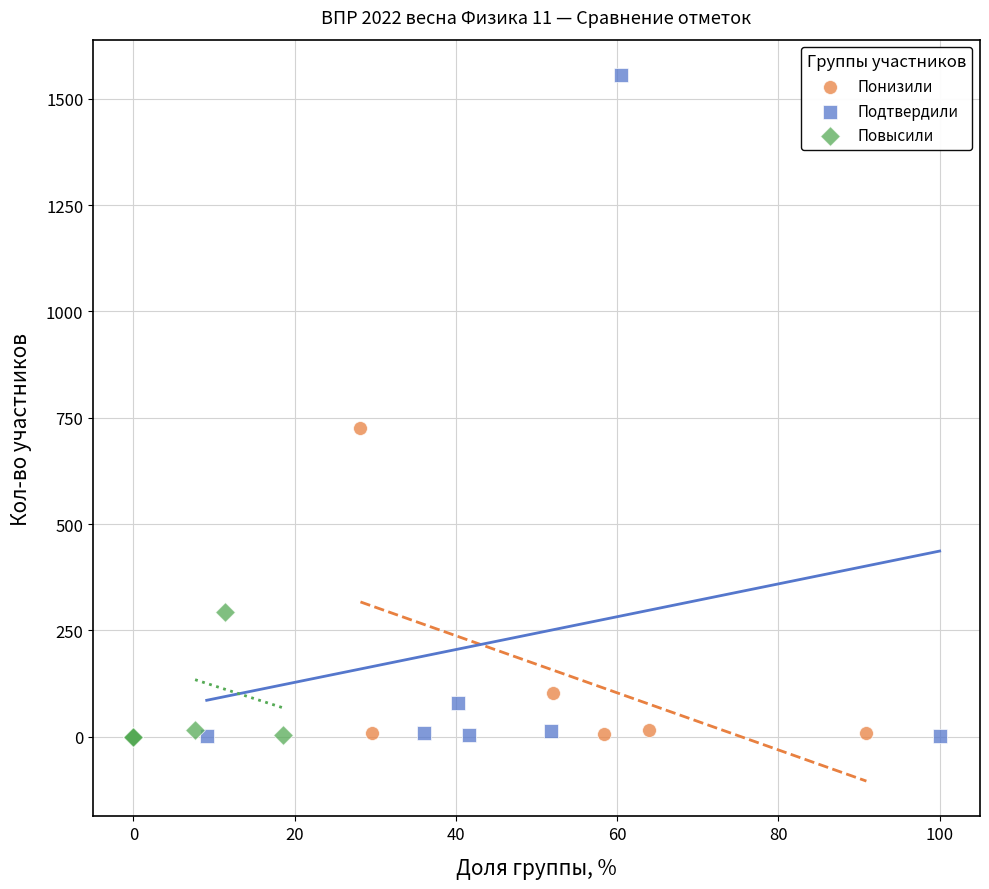

Which series contains the highest Y value?

Подтвердили